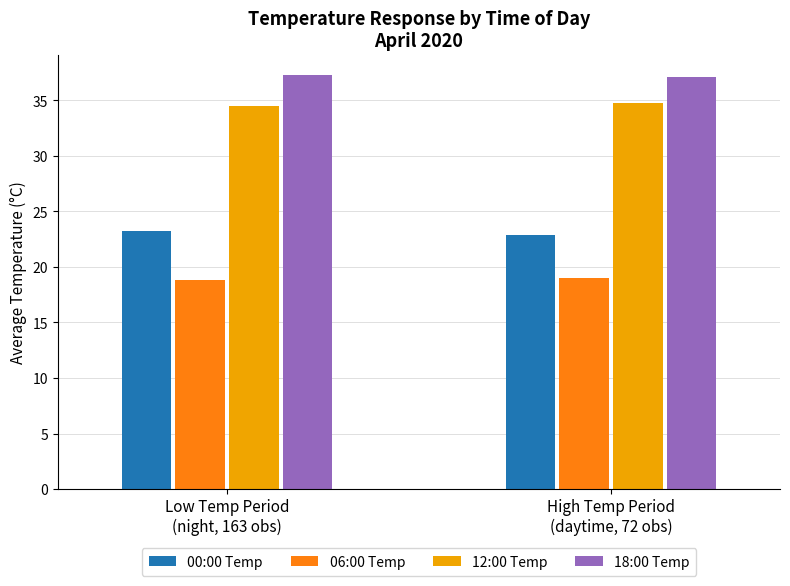

Is it true that 12:00 Temp equals 50.7 at Low Temp Period
(night, 163 obs)?

False